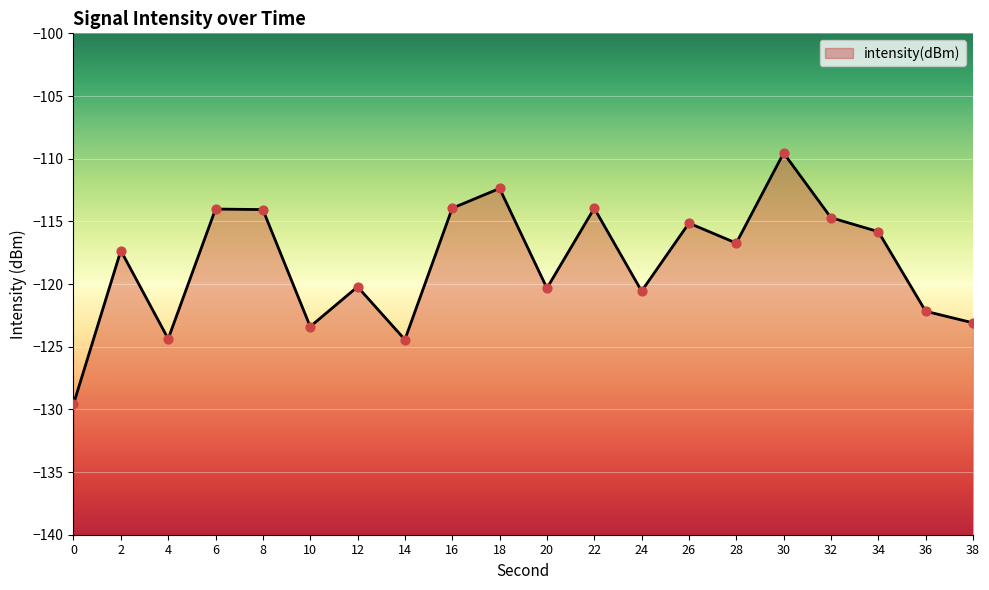

Between 26 and 38, which is larger?

26